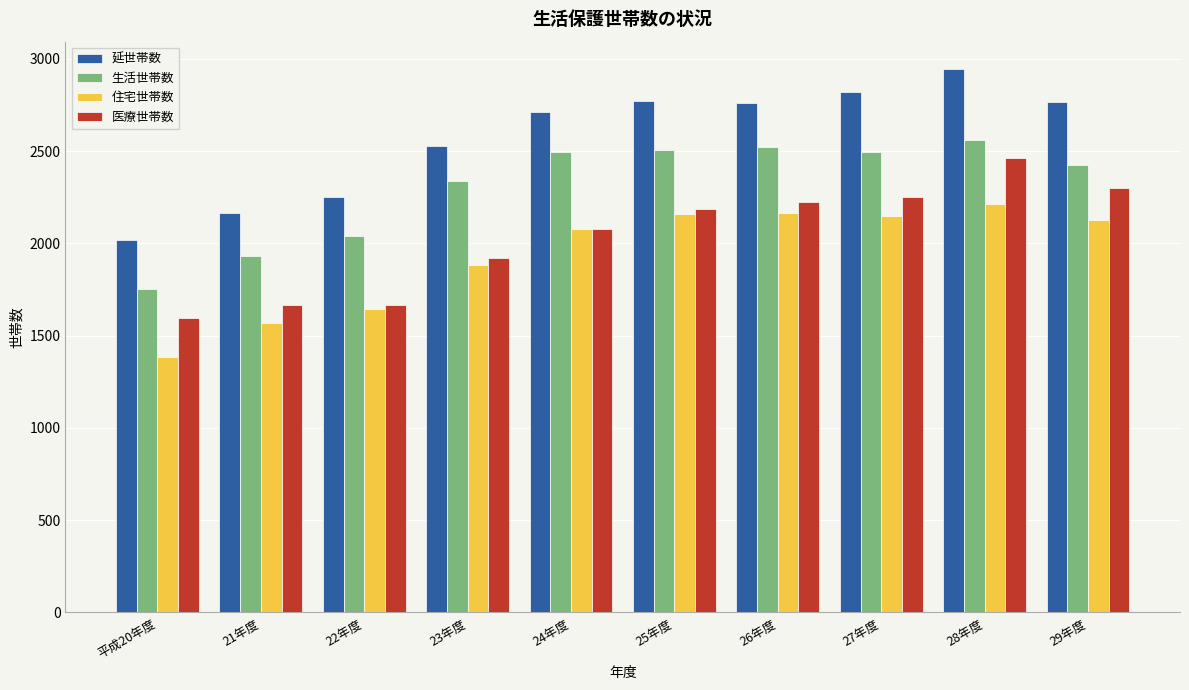

Which series has the widest spread of values?

延世帯数